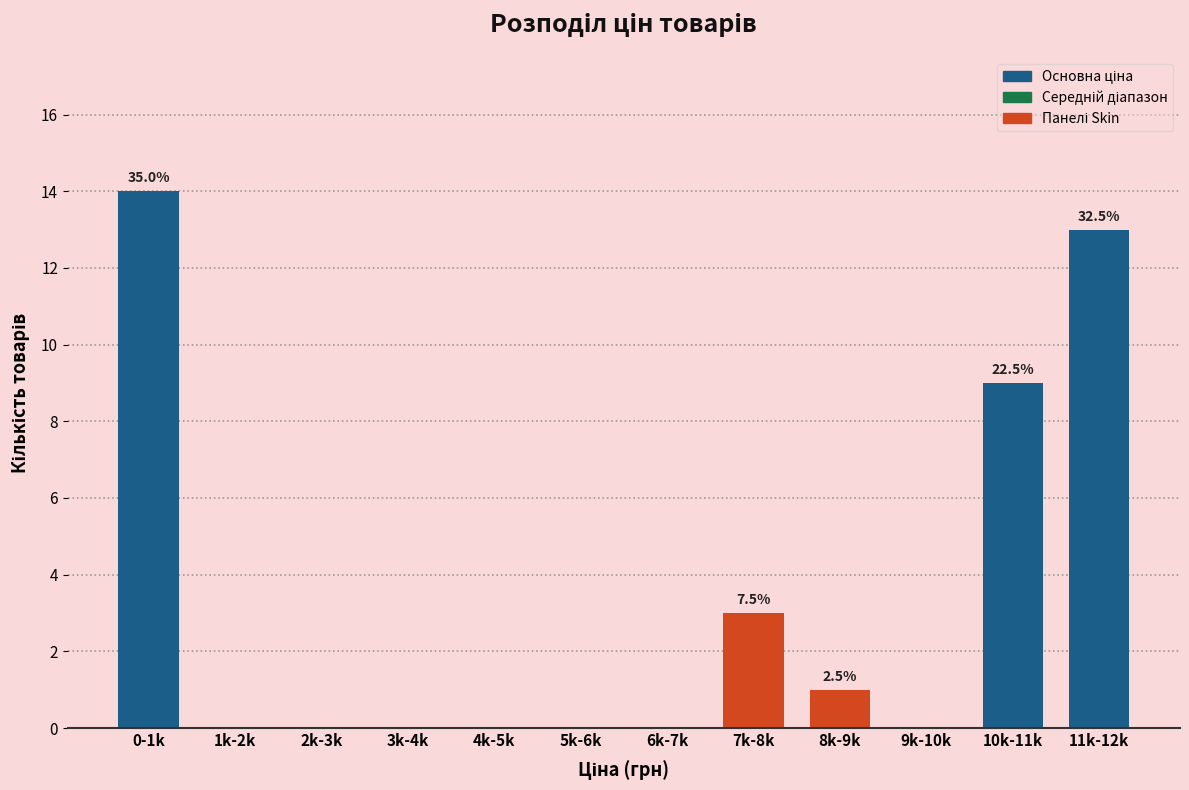

Reading left to right, transcribe all the data shown in this chart.

0-1k=14	1k-2k=0	2k-3k=0	3k-4k=0	4k-5k=0	5k-6k=0	6k-7k=0	7k-8k=3	8k-9k=1	9k-10k=0	10k-11k=9	11k-12k=13